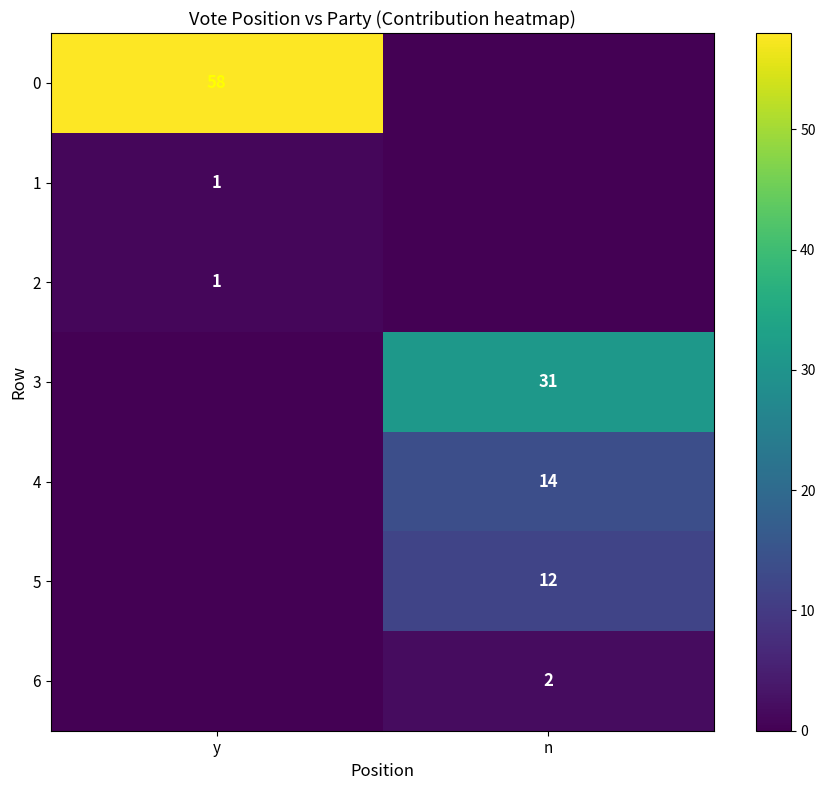

The 5 series shows 19 at n. True or false?

False